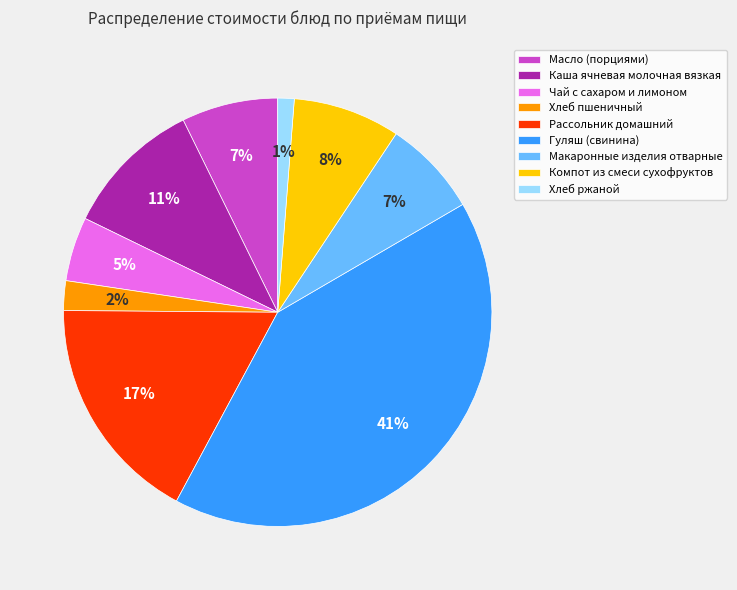

Combined, do Хлеб пшеничный and Масло (порциями) account for over 50%?

No